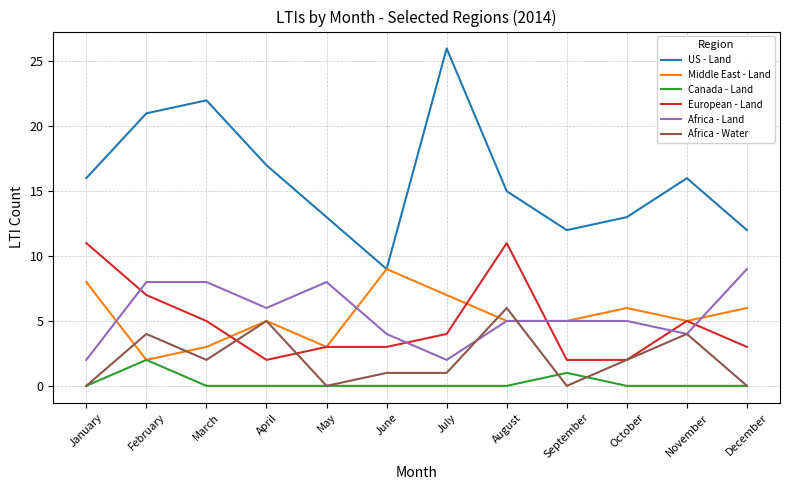

Does the chart have visible grid lines?

Yes